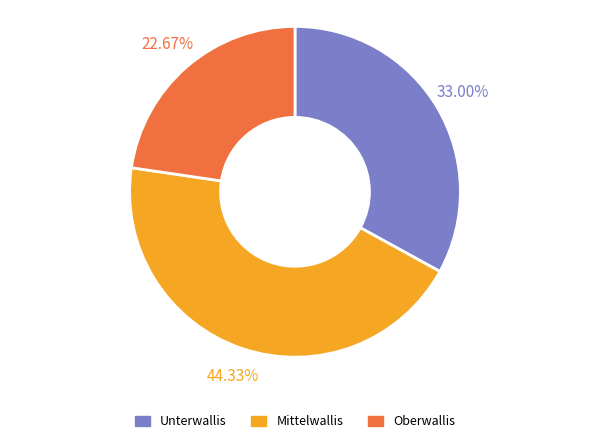

Is the sum of Oberwallis and Mittelwallis greater than half?

Yes